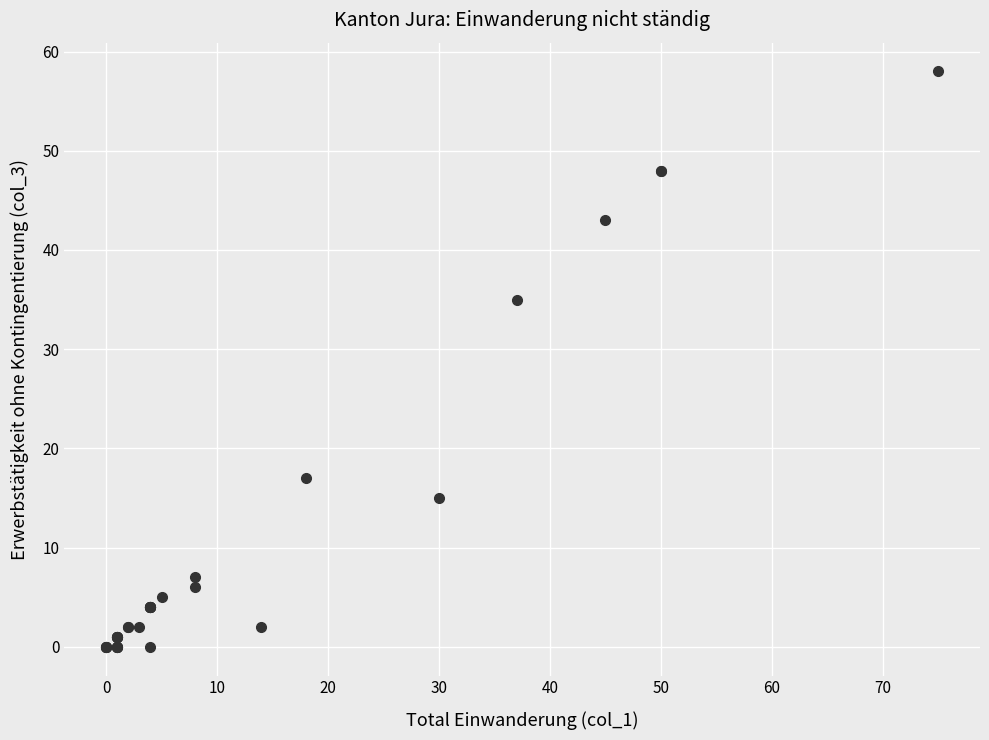

What Y value in the scatter plot is closest to 29?

35